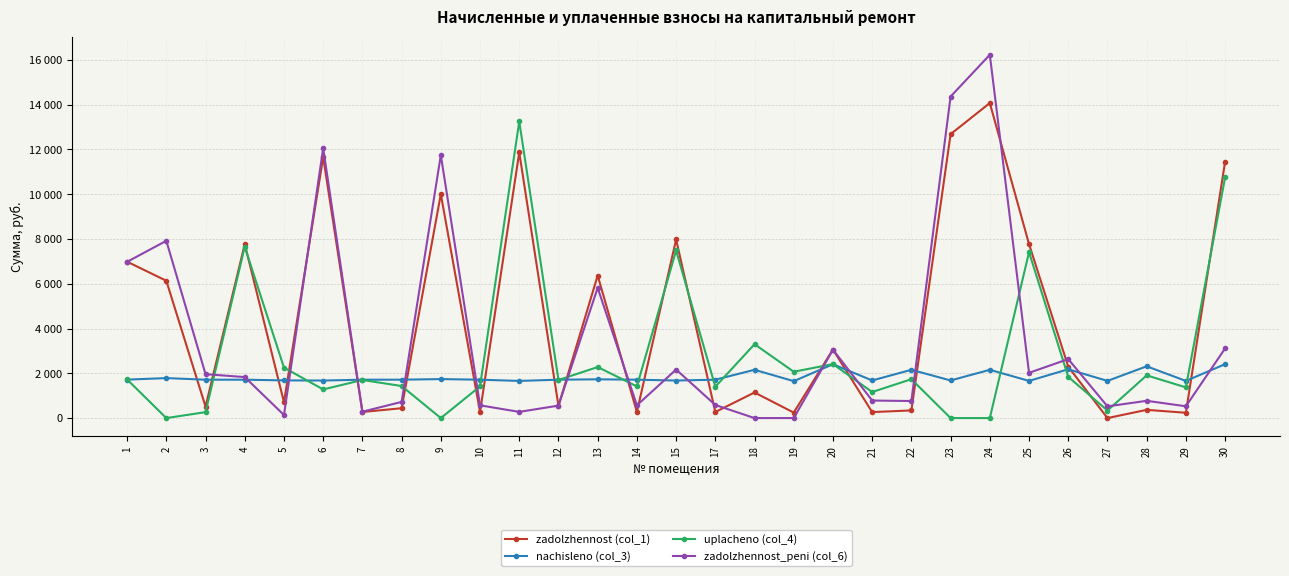

What are all the series names shown in the legend?

zadolzhennost (col_1), nachisleno (col_3), uplacheno (col_4), zadolzhennost_peni (col_6)